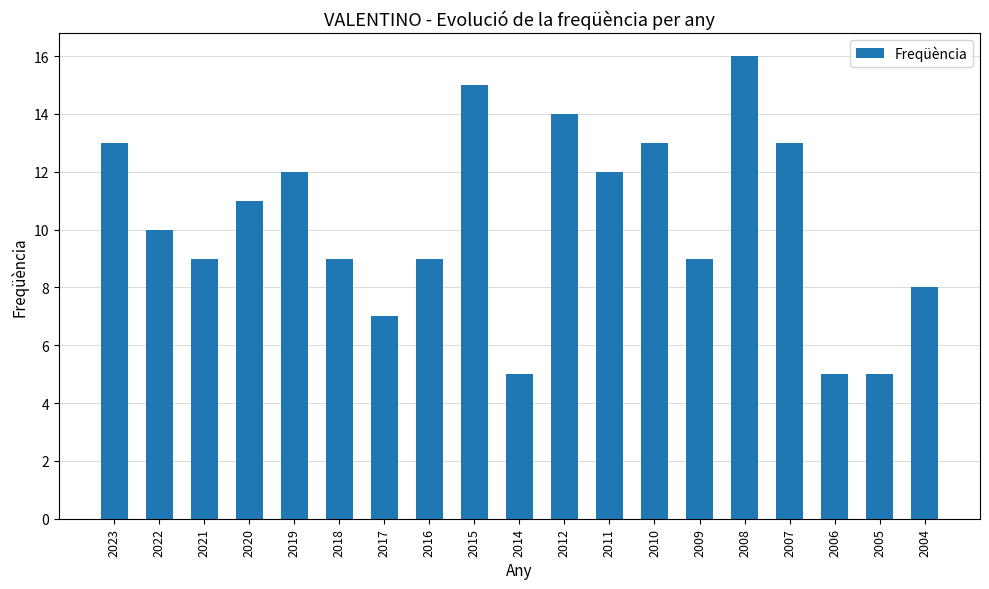

The chart shows a value of 4 at 2009. True or false?

False